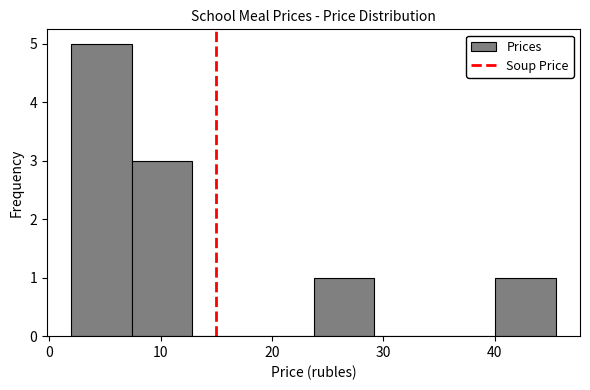

Over which range of the x-axis is the bar tallest?

2 to 7